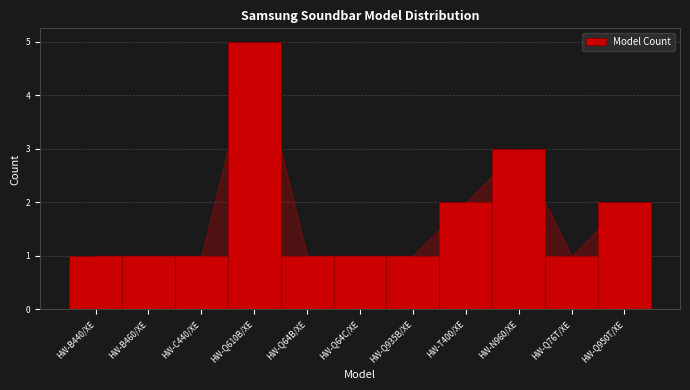

Reading left to right, list all the values displayed in this chart.

1	1	1	5	1	1	1	2	3	1	2